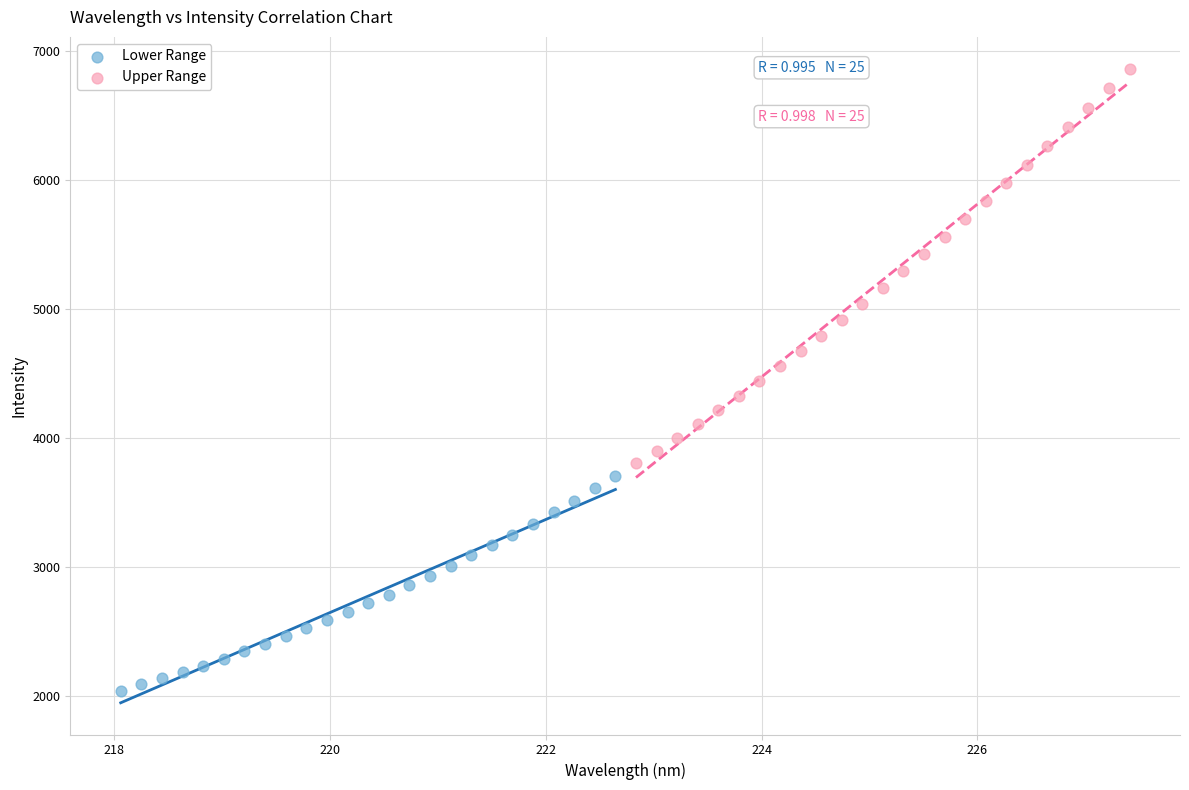

Which series has the largest Y range (max minus min)?

Upper Range